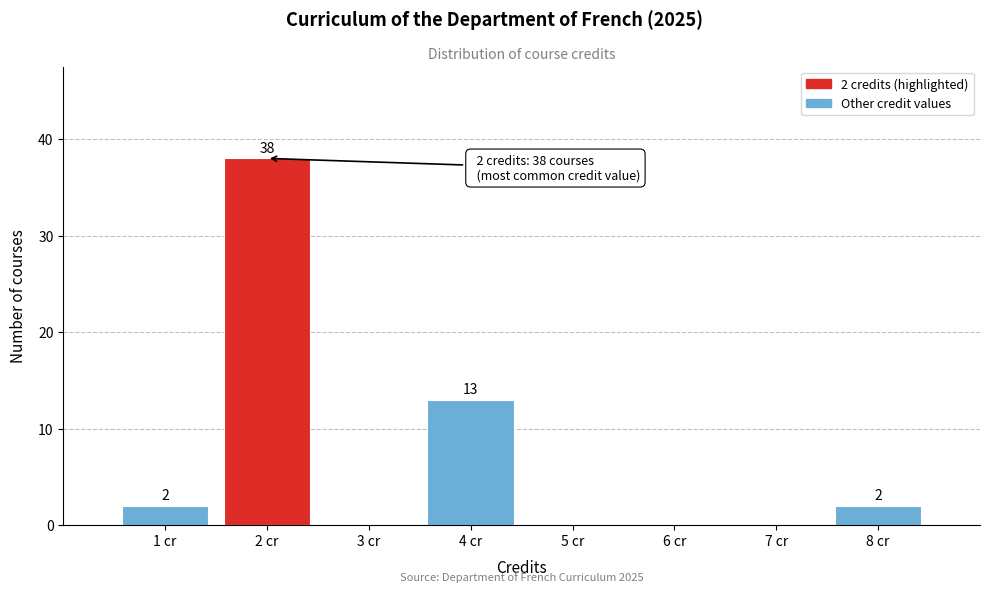

Reading left to right, extract all data points from this chart.

1 cr=2	2 cr=38	3 cr=0	4 cr=13	5 cr=0	6 cr=0	7 cr=0	8 cr=2